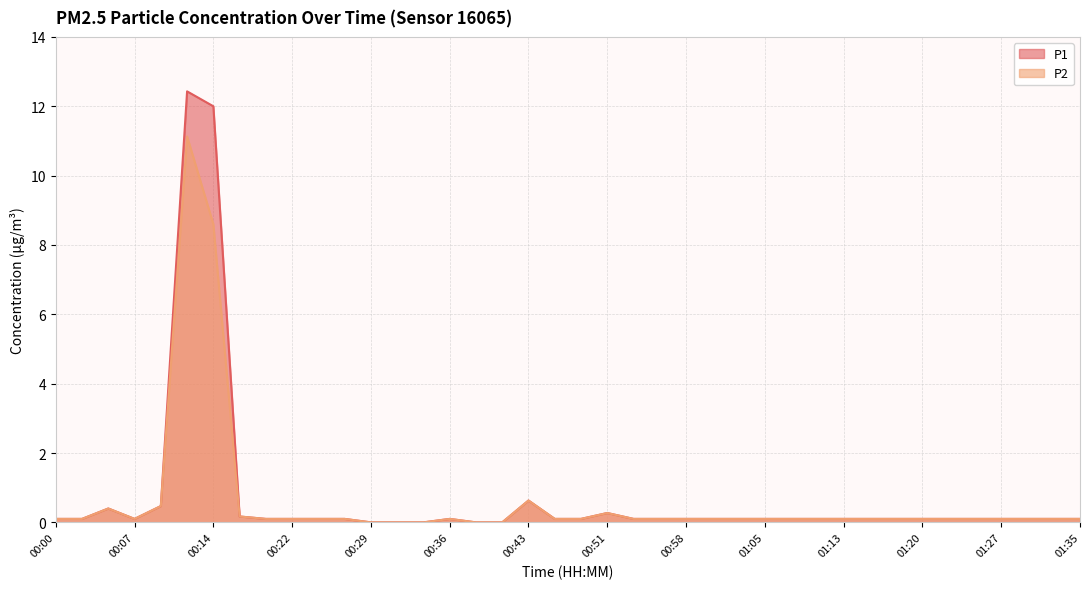

How many values in the P2 series exceed 0?

35